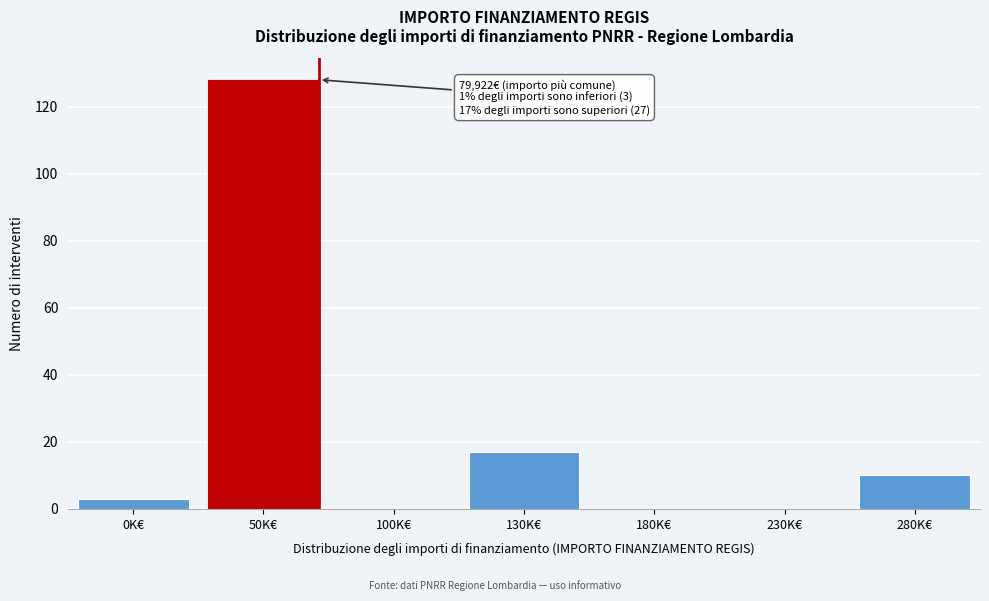

Reading left to right, list all the values displayed in this chart.

0K€=3	50K€=128	100K€=0	130K€=17	180K€=0	230K€=0	280K€=10